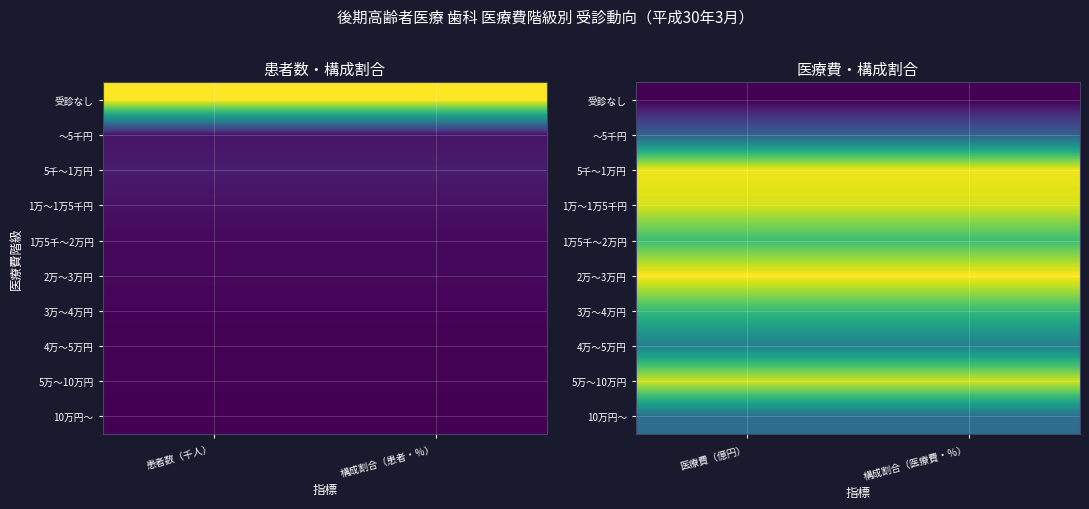

How many data points does each series have?

2